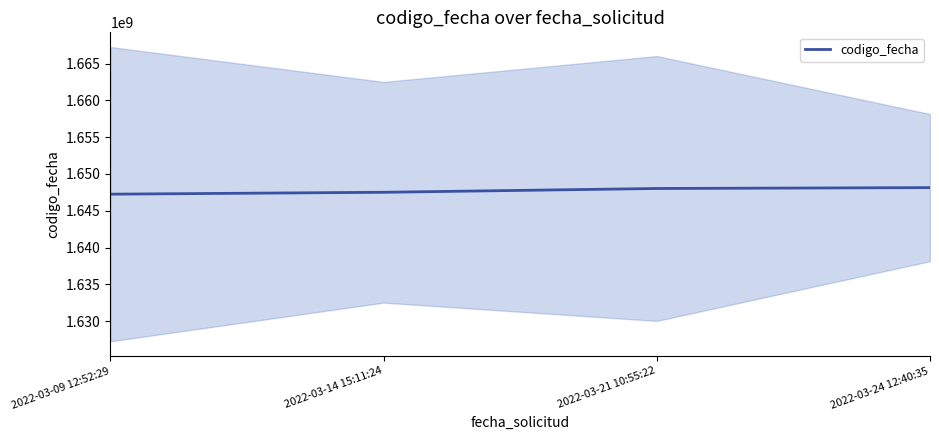

What is the maximum value shown in the chart?

1648148053